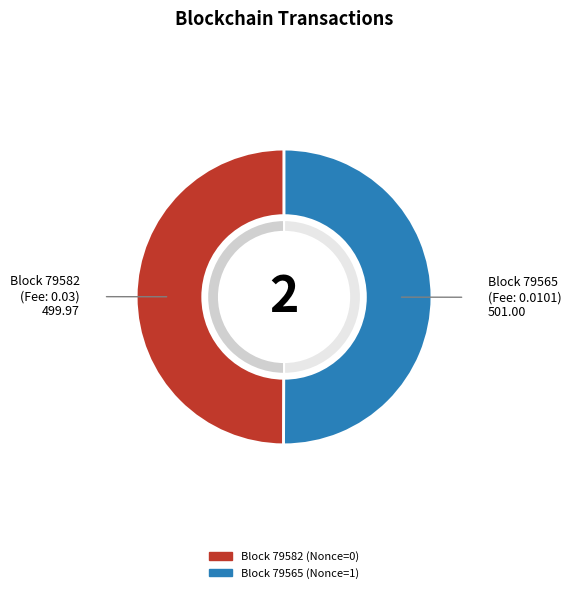

To the nearest percent, what is the combined percentage of 79582 and 79565?

100%